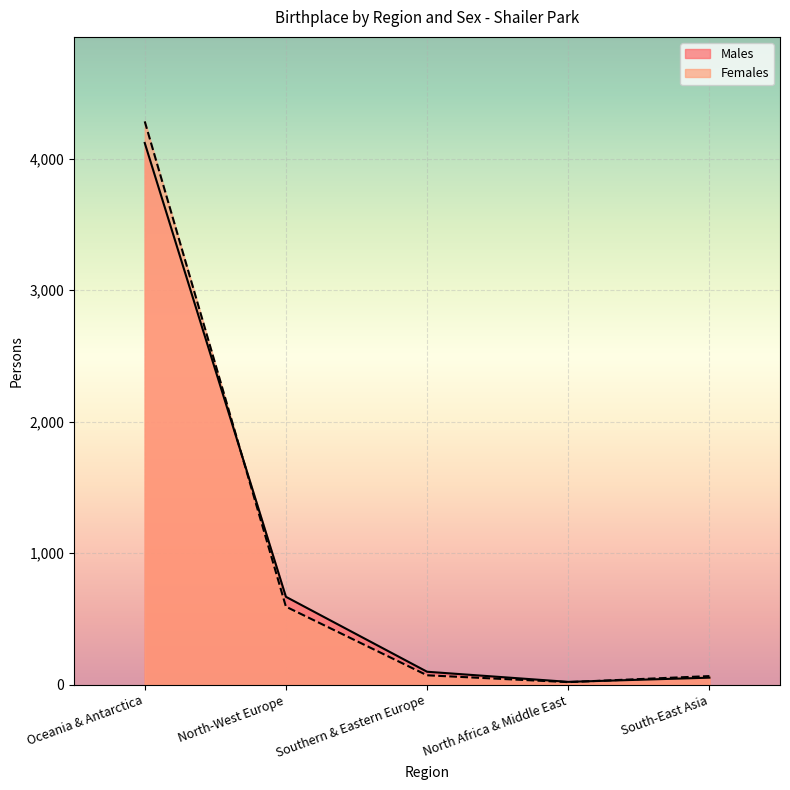

Does the chart display data point markers on the line(s)?

No